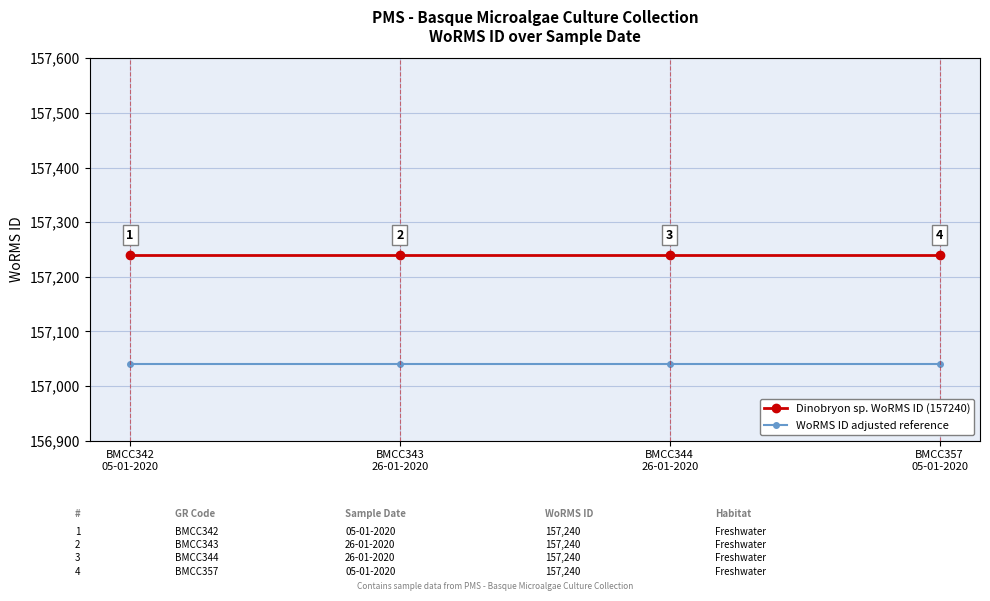

What is the label of the 1st point from the right?

BMCC357
05-01-2020